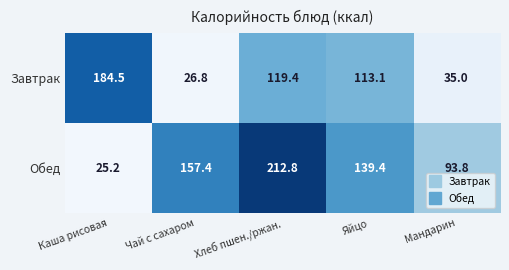

What is the difference between the second highest and second lowest values in the Обед series?

63.6